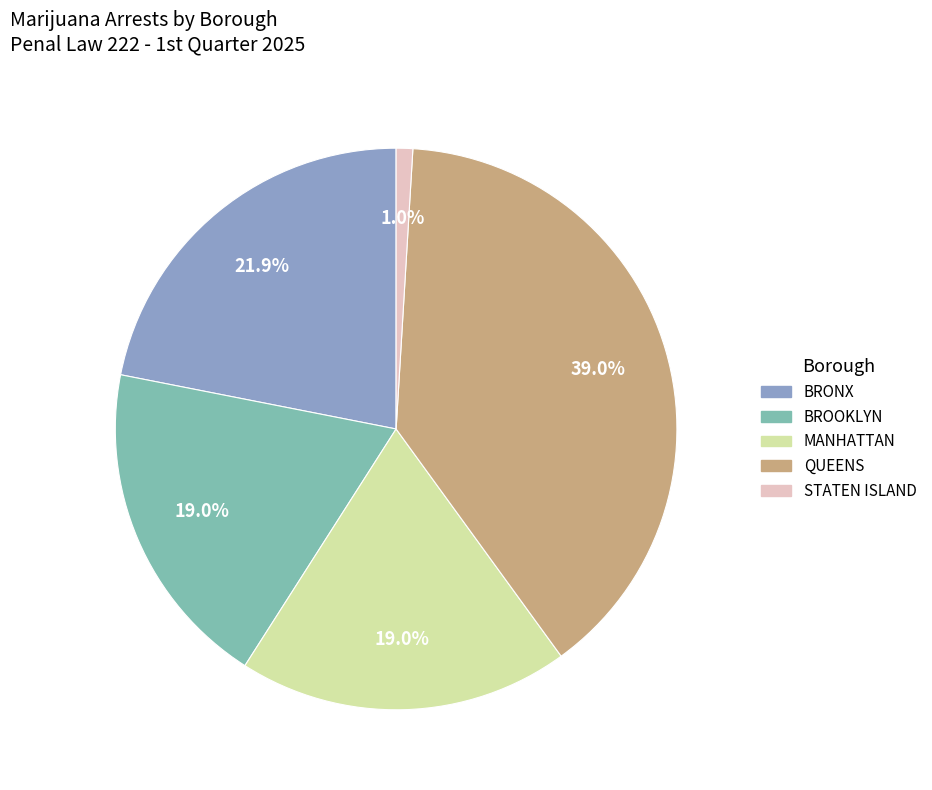

How much of the chart is everything except BROOKLYN?

81.0%